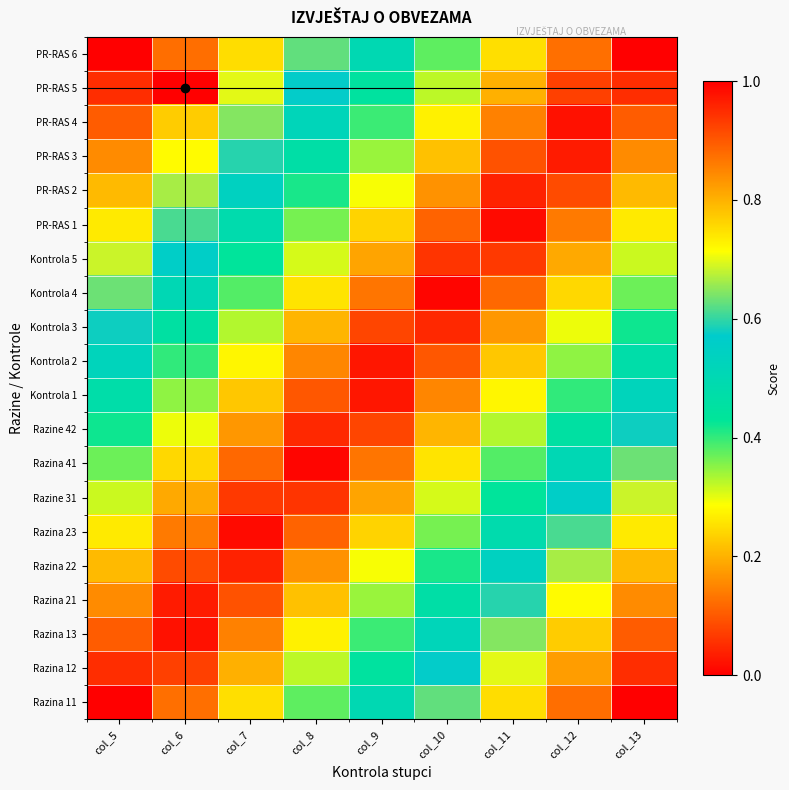

Which category has the highest value across all series?

col_13